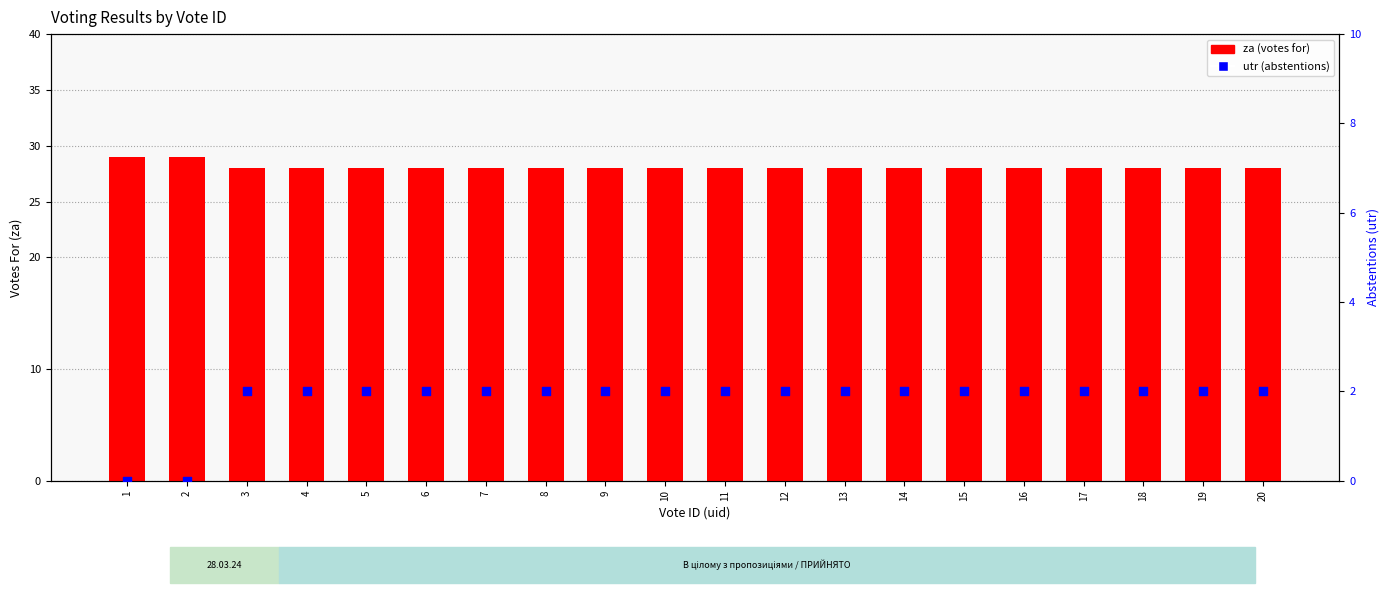

What is the total value across all series at 18?

30